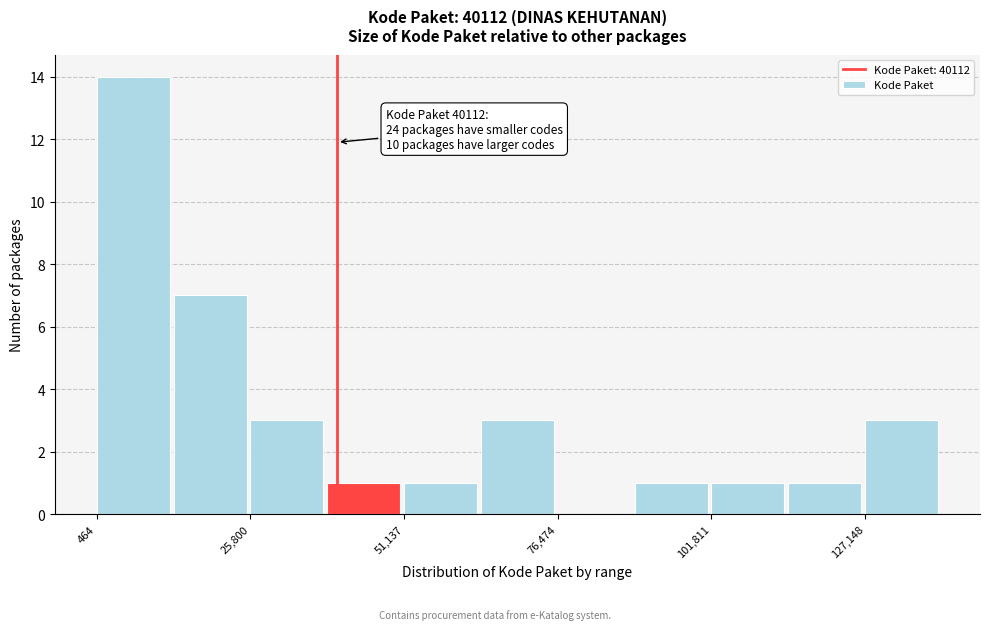

Read against the x-axis, roughly where is the centre of the tallest bar?

5000